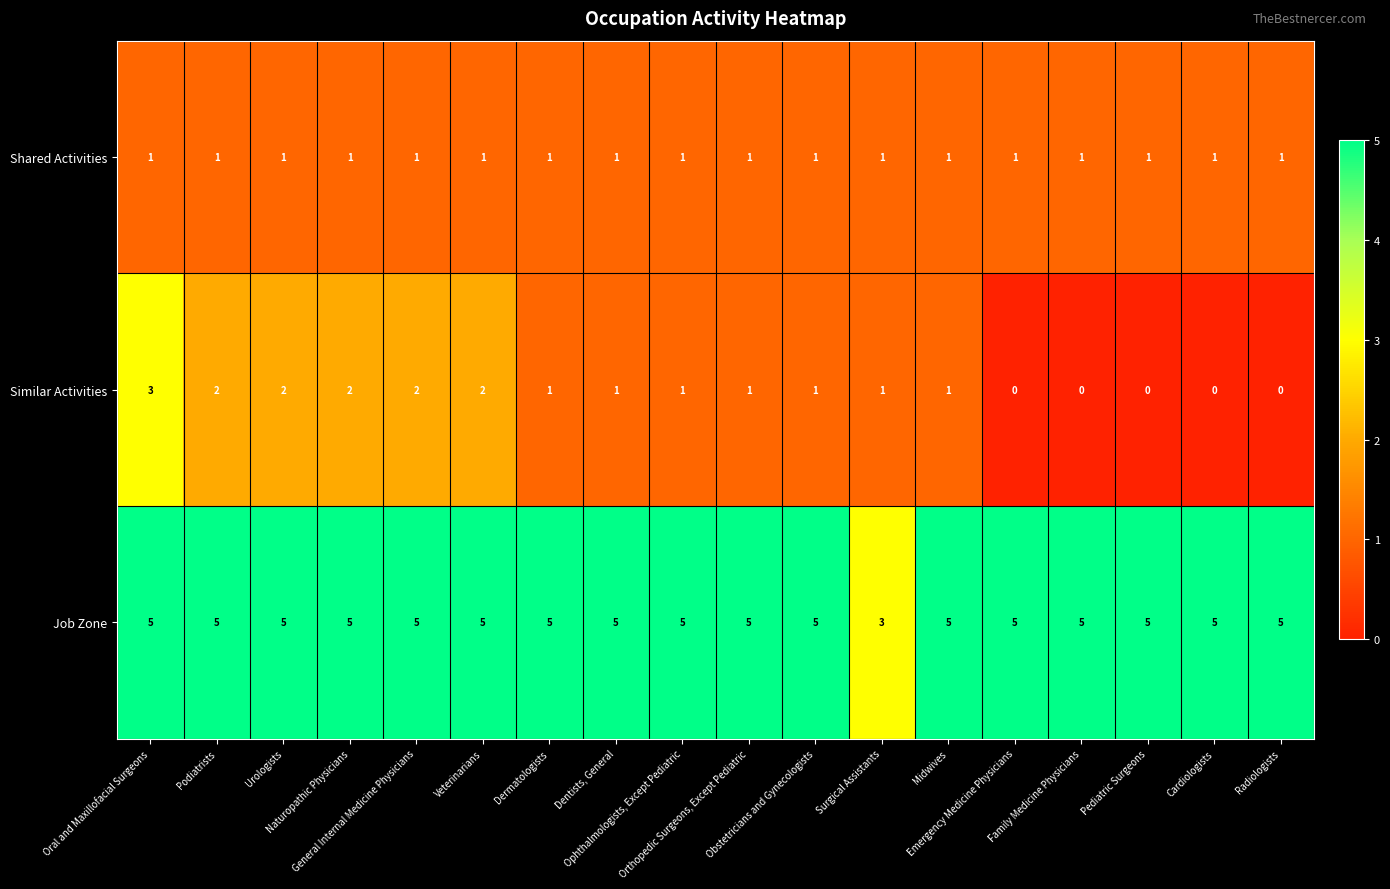

Count the number of data series in this chart.

3